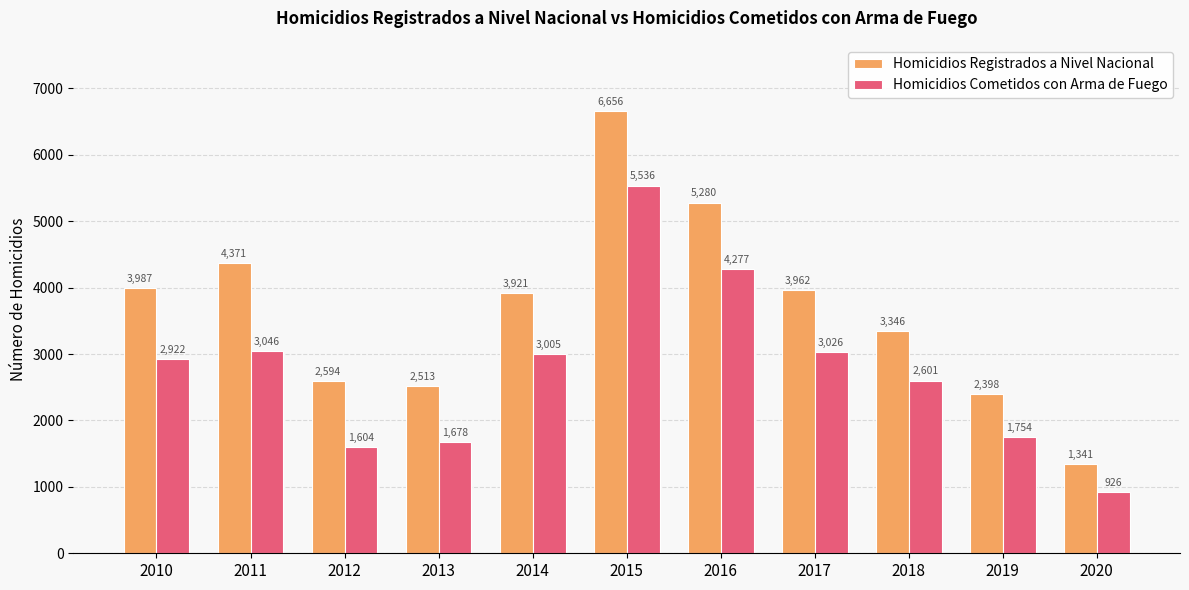

Is it true that Homicidios Cometidos con Arma de Fuego equals 2601 at 2018?

True